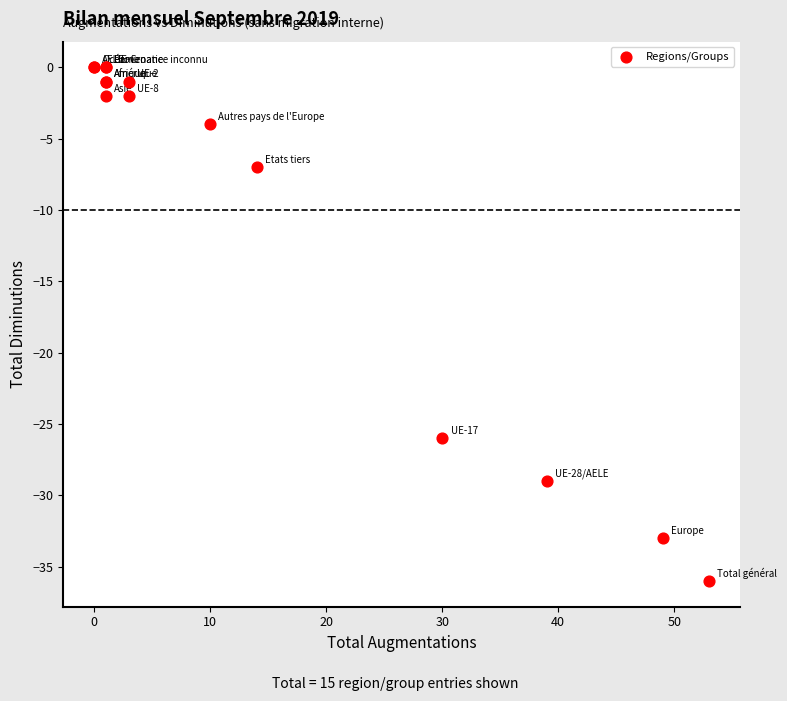

What Y value in the scatter plot is closest to -18?

-26